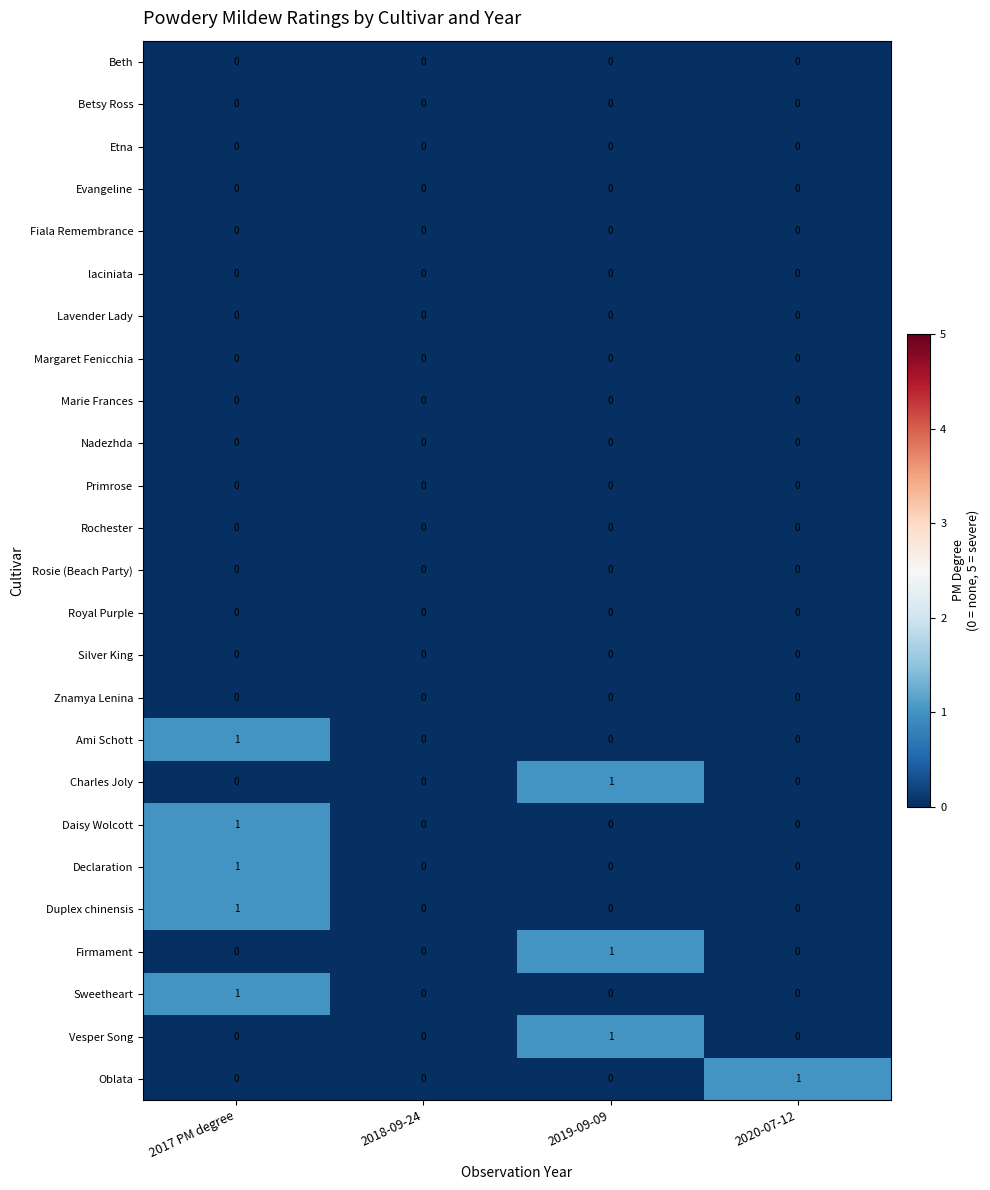

Count the Declaration values in the range 0 to 1.

4